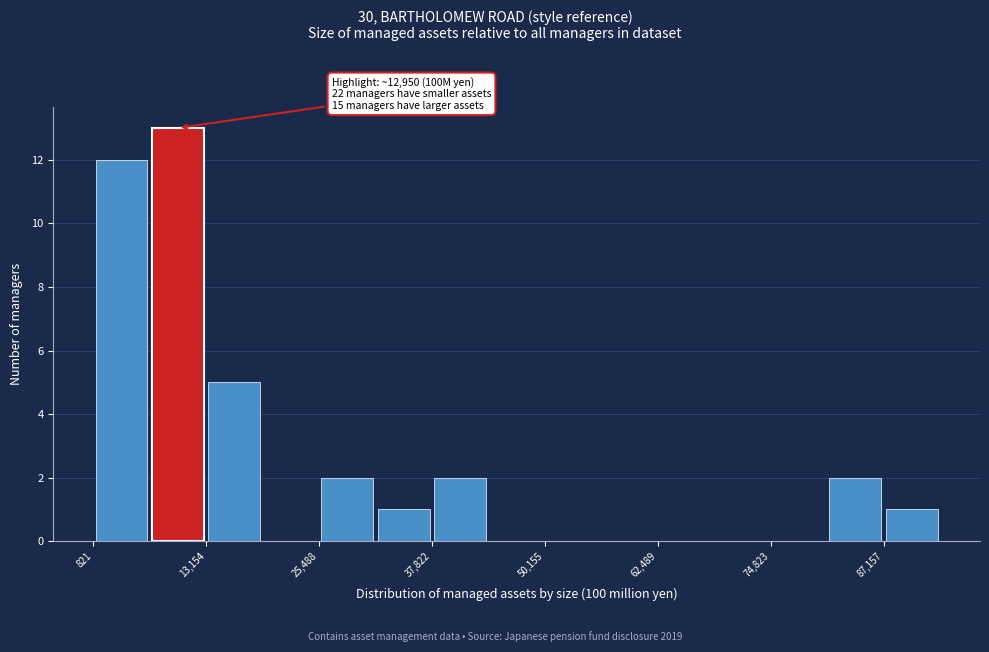

Around what value on the x-axis is the tallest bar? Give the approximate position of its centre, as read against the axis.

10000